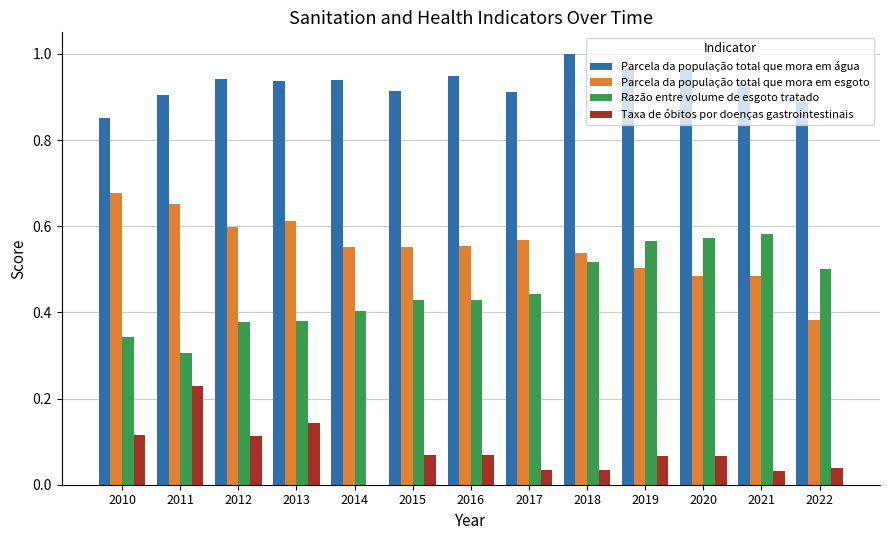

The Parcela da população total que mora em esgoto series shows 0.2 at 2020. True or false?

False